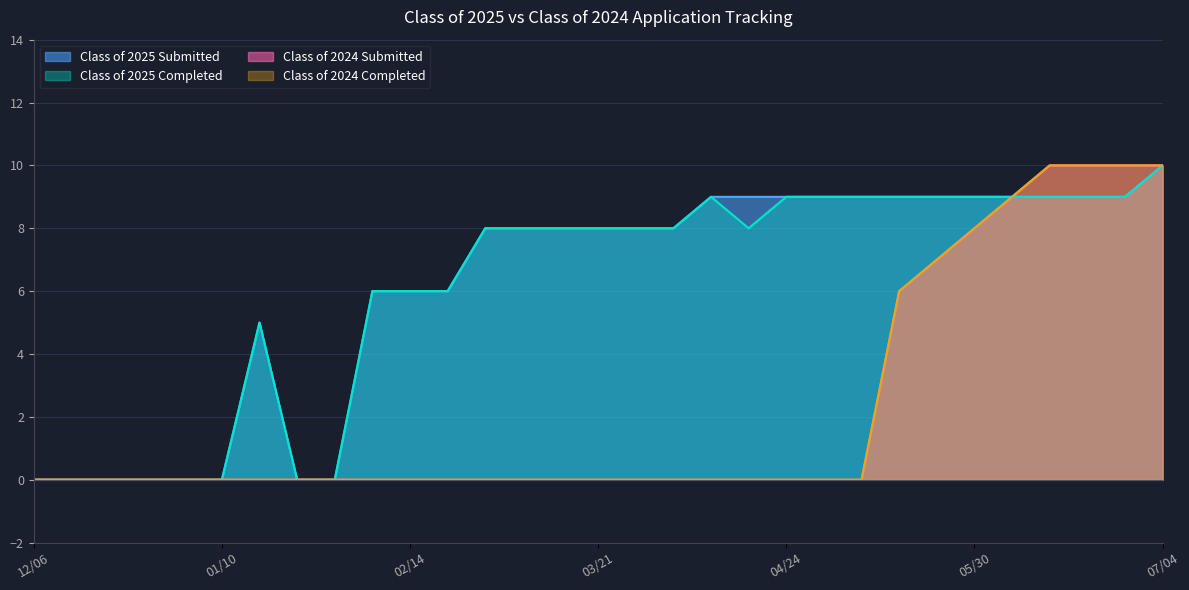

Is it true that Class of 2025 Submitted equals 8 at 02/28?

True